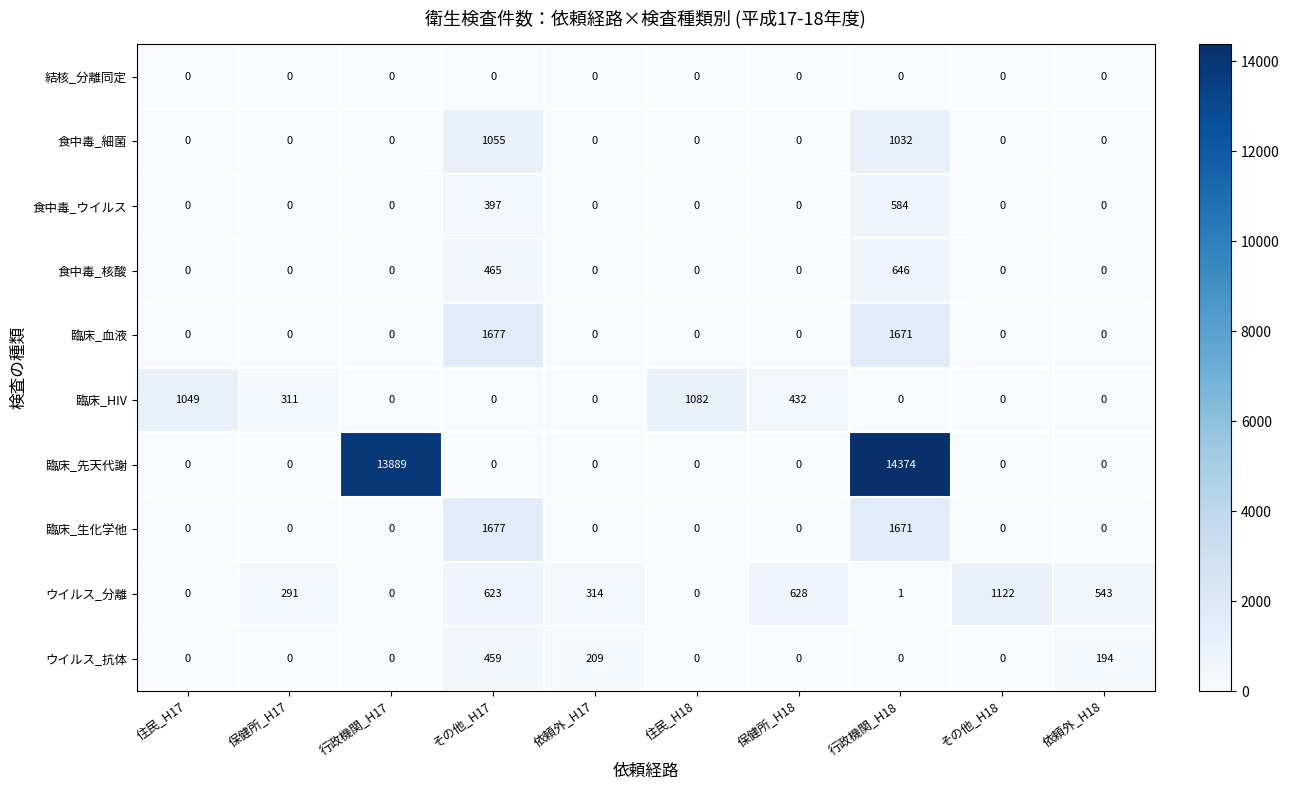

How many values in the ウイルス_抗体 series exceed 0?

3